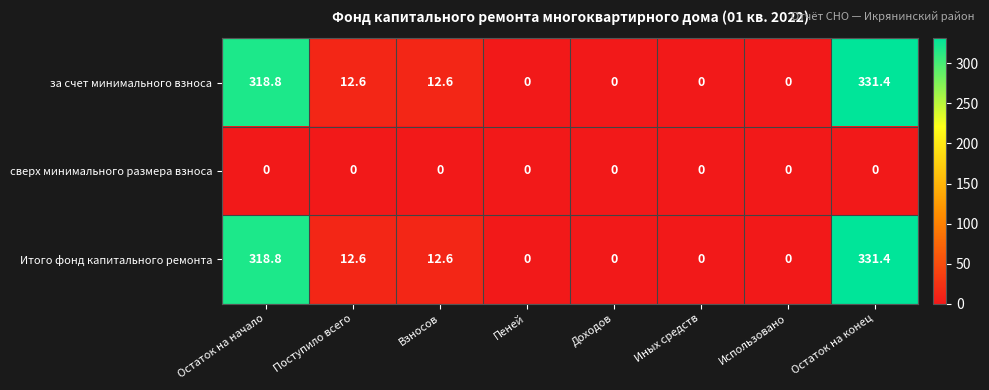

What is the maximum value shown in the chart?

331.4